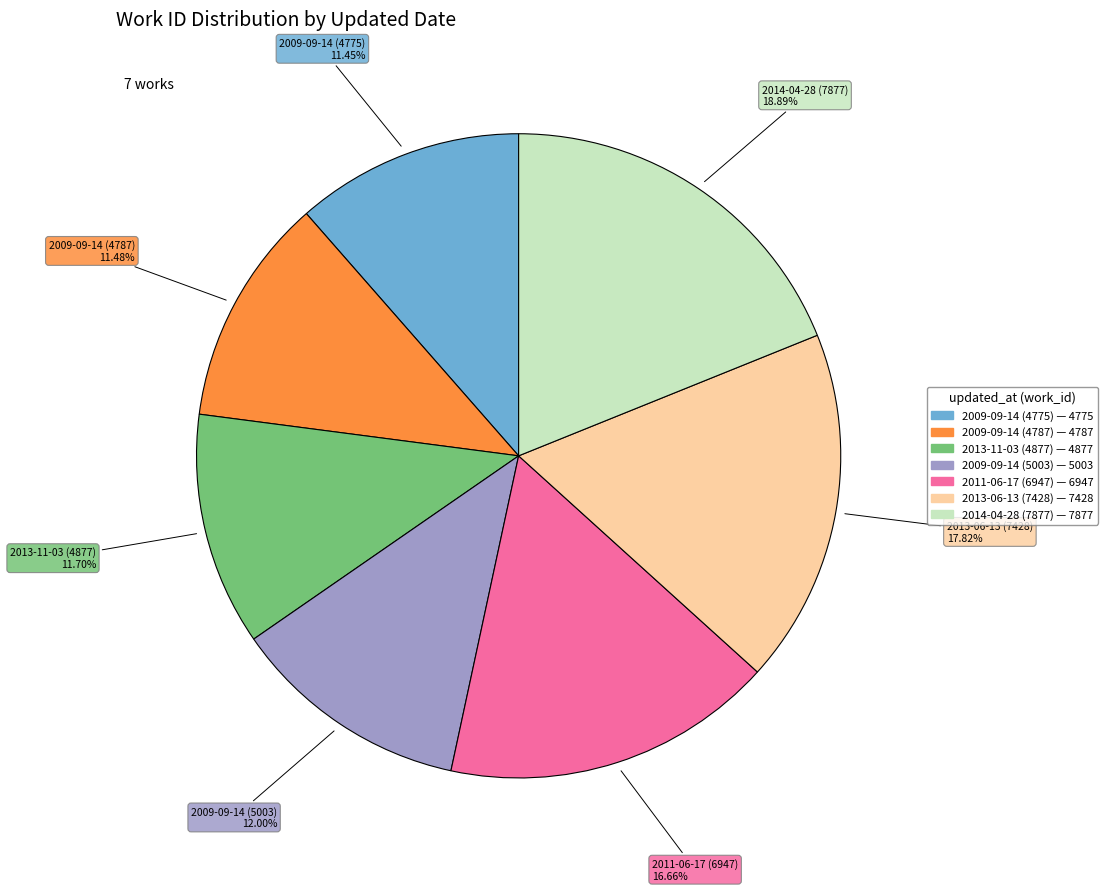

How many segments does this pie chart have?

7